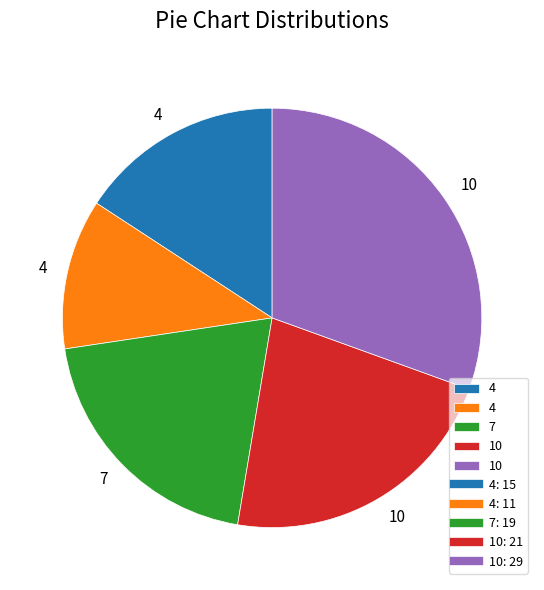

Does any single category account for the majority?

No